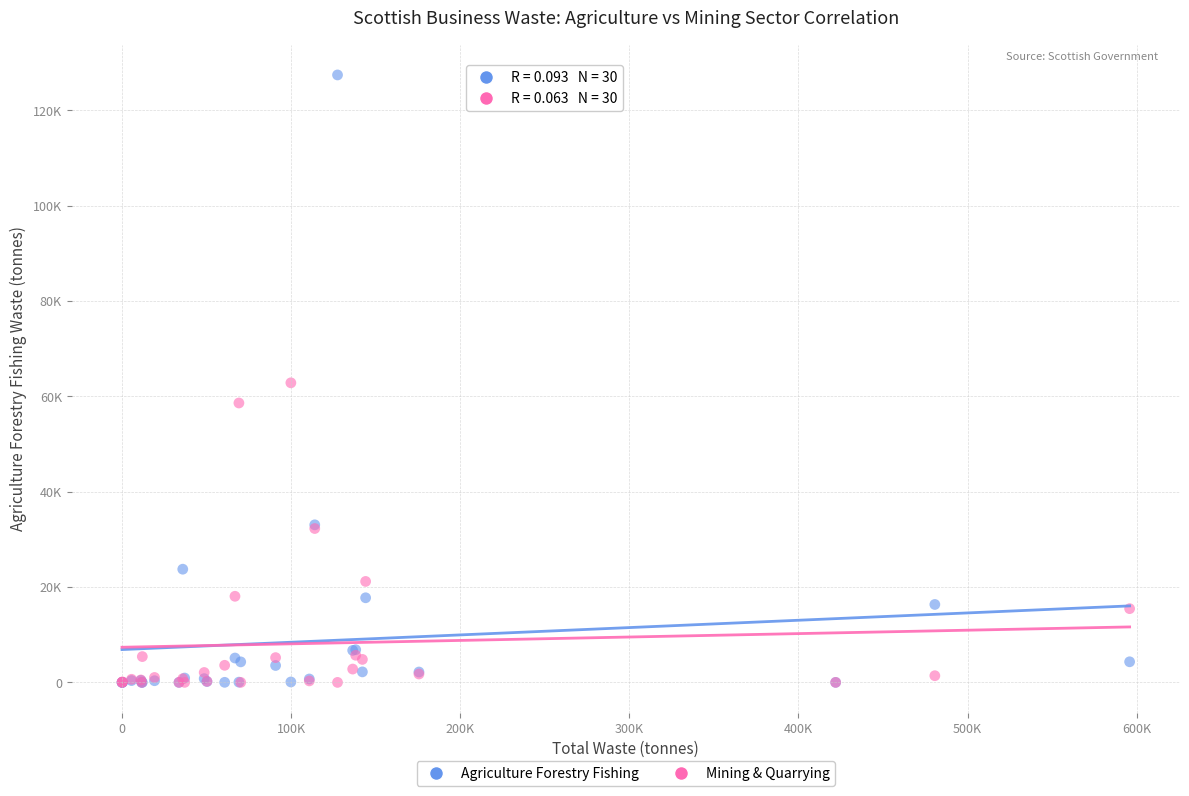

Which series reaches the maximum Y coordinate?

Agriculture Forestry Fishing